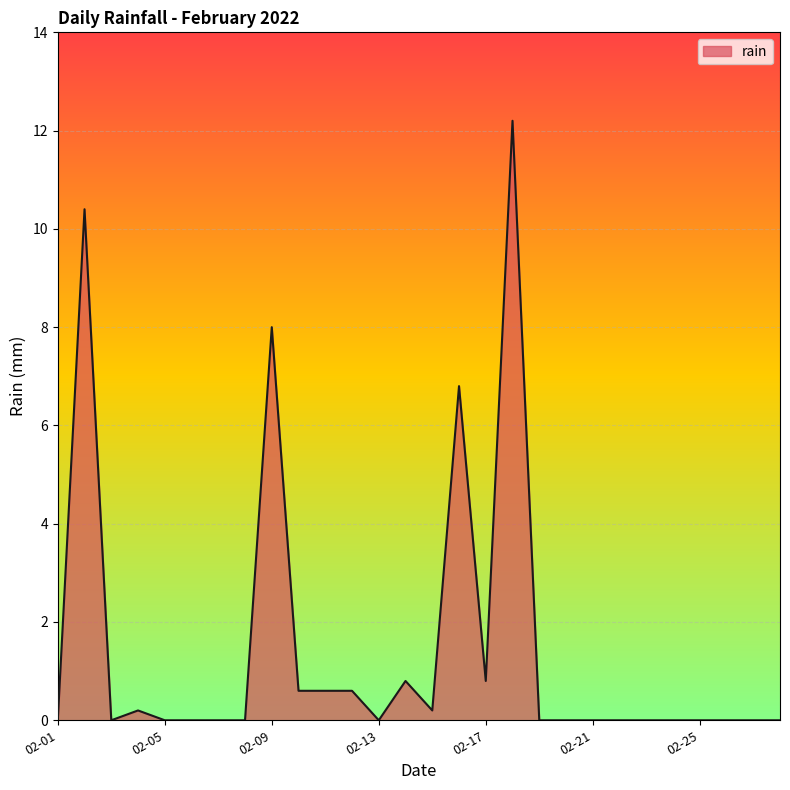

What is the greatest value displayed?

12.2